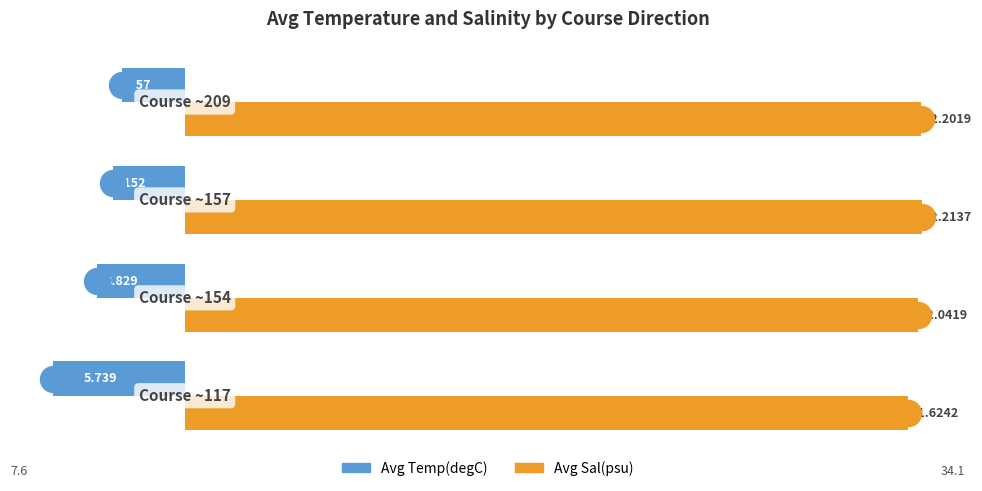

Which series contains the lowest Y value?

Avg Temp(degC)